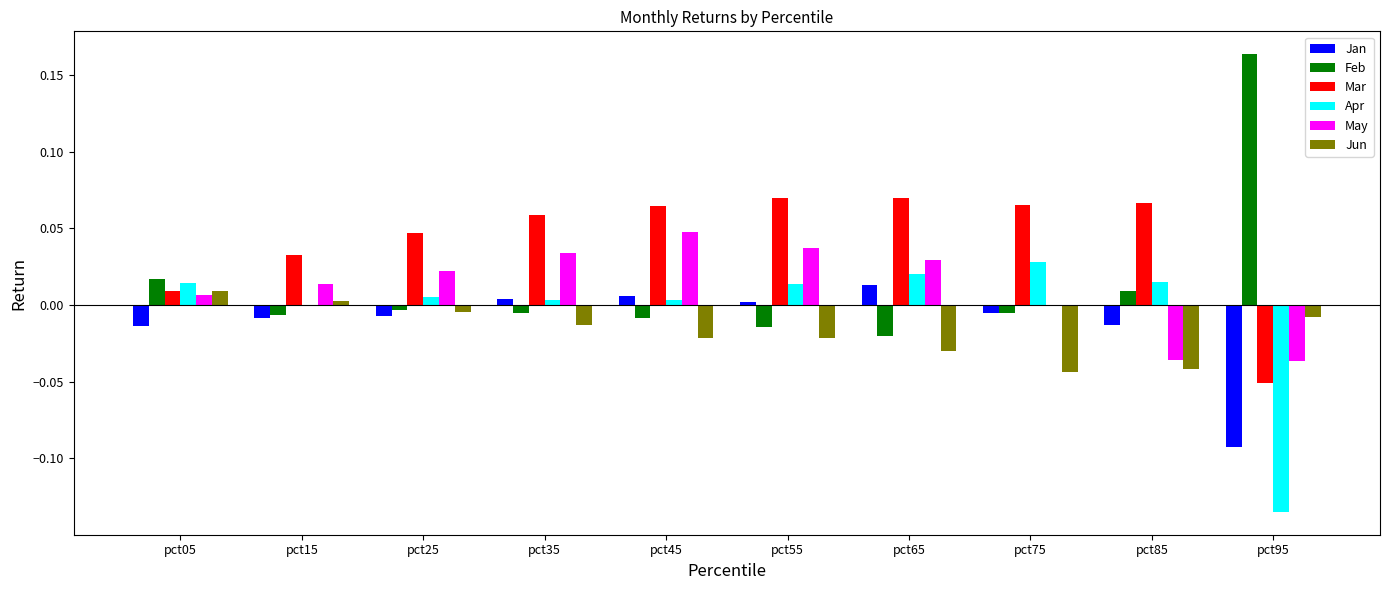

True or false: Mar has a value of 0.0 at pct75.

False